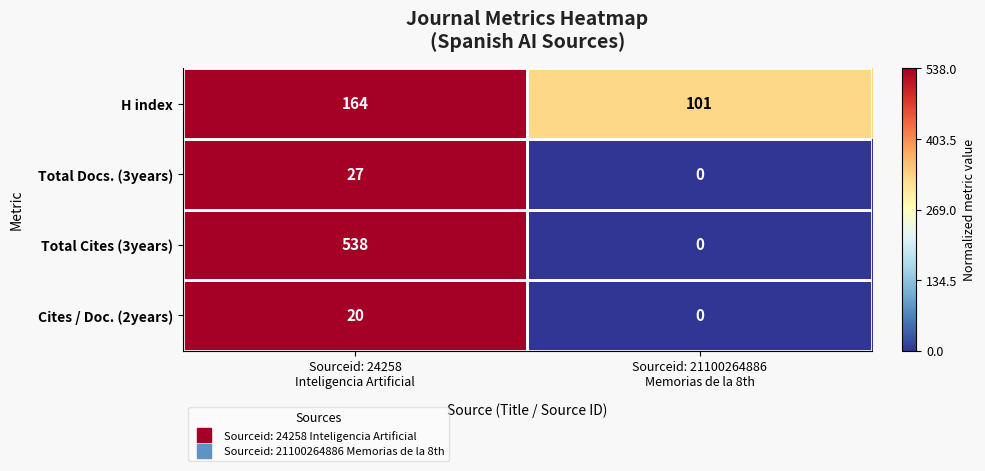

What is the average value of the Total Cites (3years) series?

269